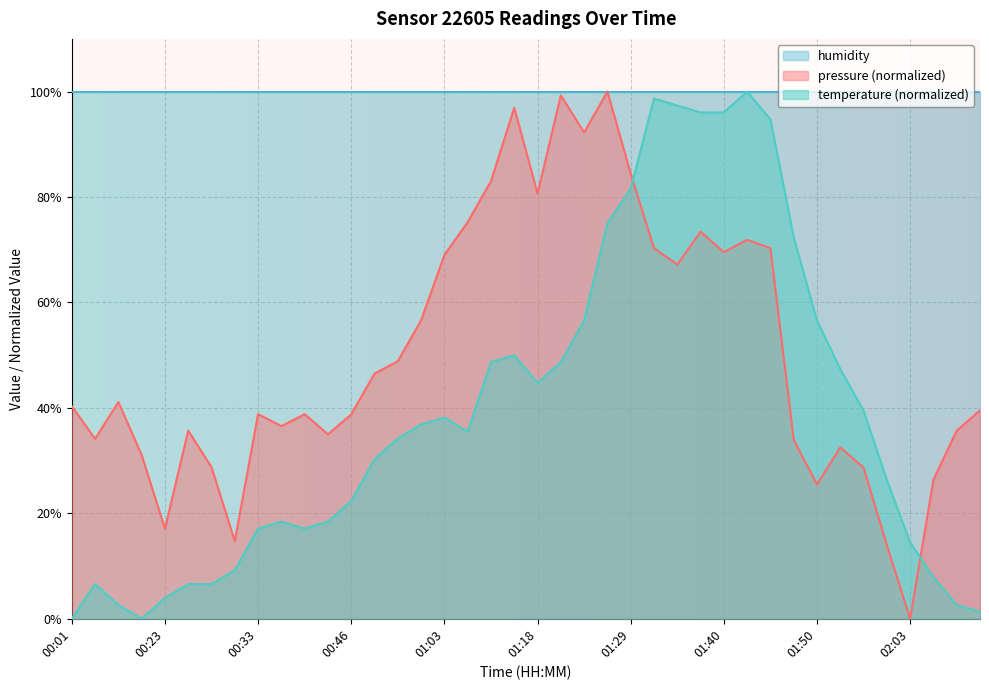

At which category does temperature reach its first local valley?

00:18